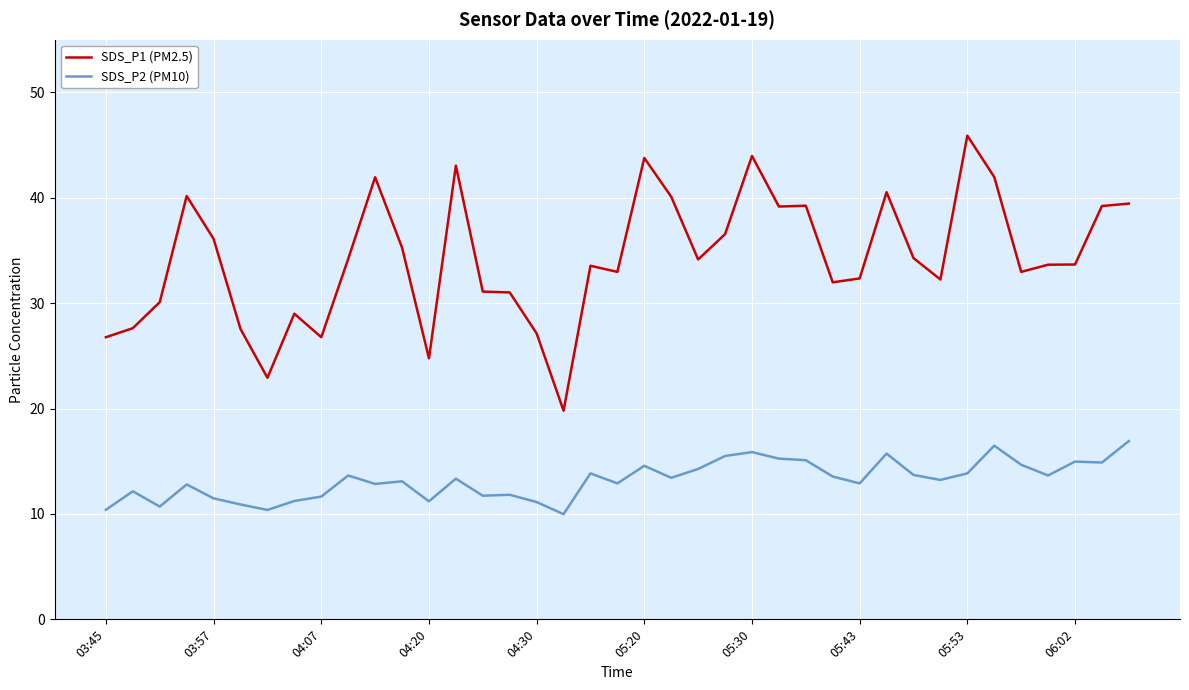

What is the difference between the maximum and minimum values in the SDS_P1 (PM2.5) series?

26.1